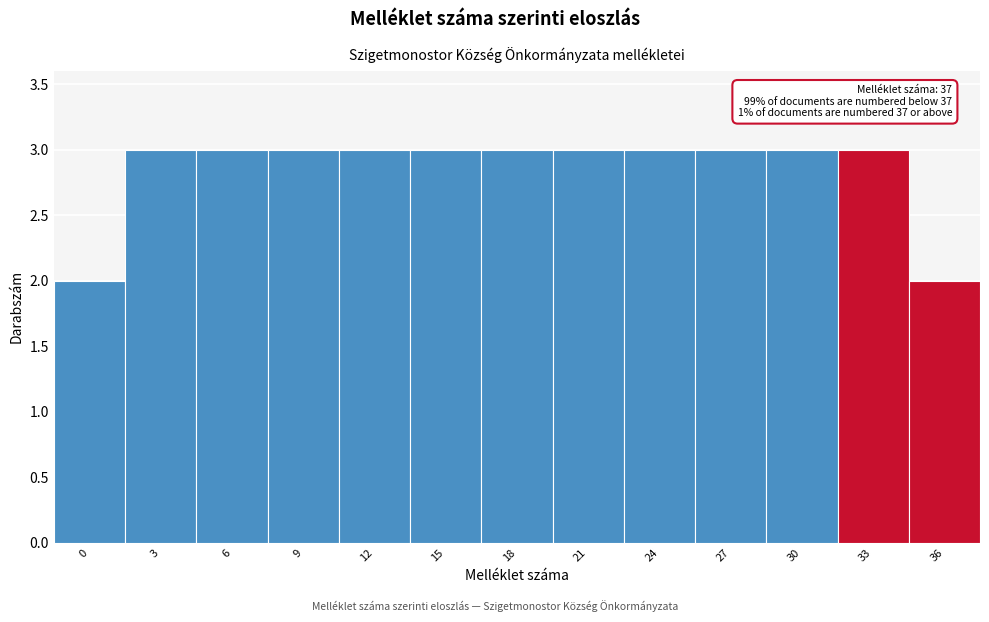

Reading right to left, transcribe all the data shown in this chart.

36=2	33=3	30=3	27=3	24=3	21=3	18=3	15=3	12=3	9=3	6=3	3=3	0=2